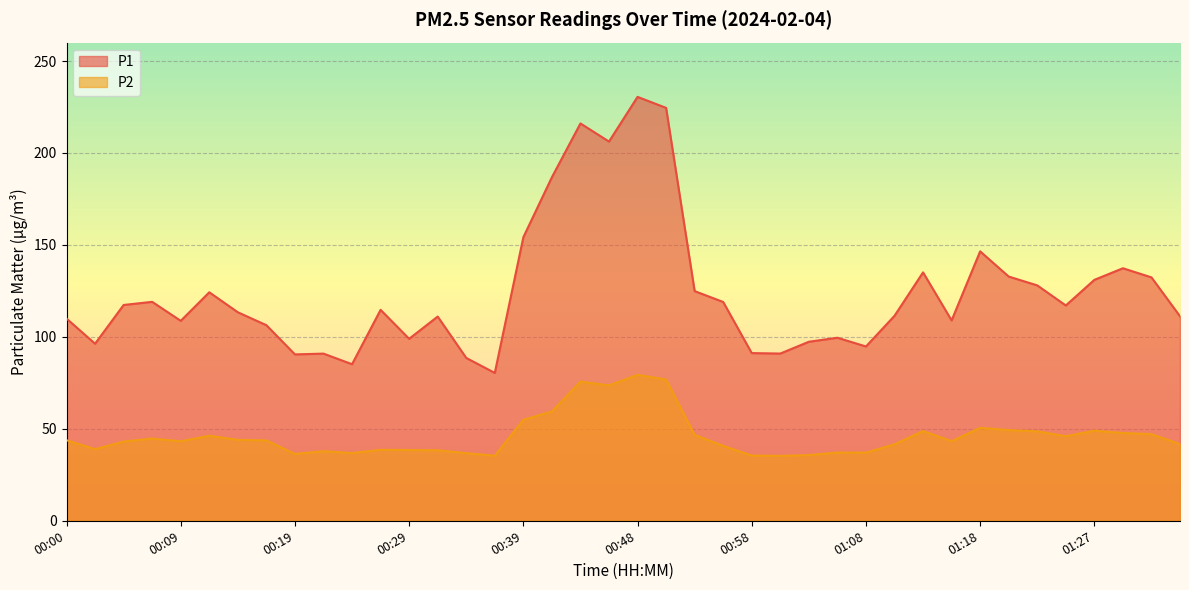

The value of P2 at 00:00 is 21.1. True or false?

False